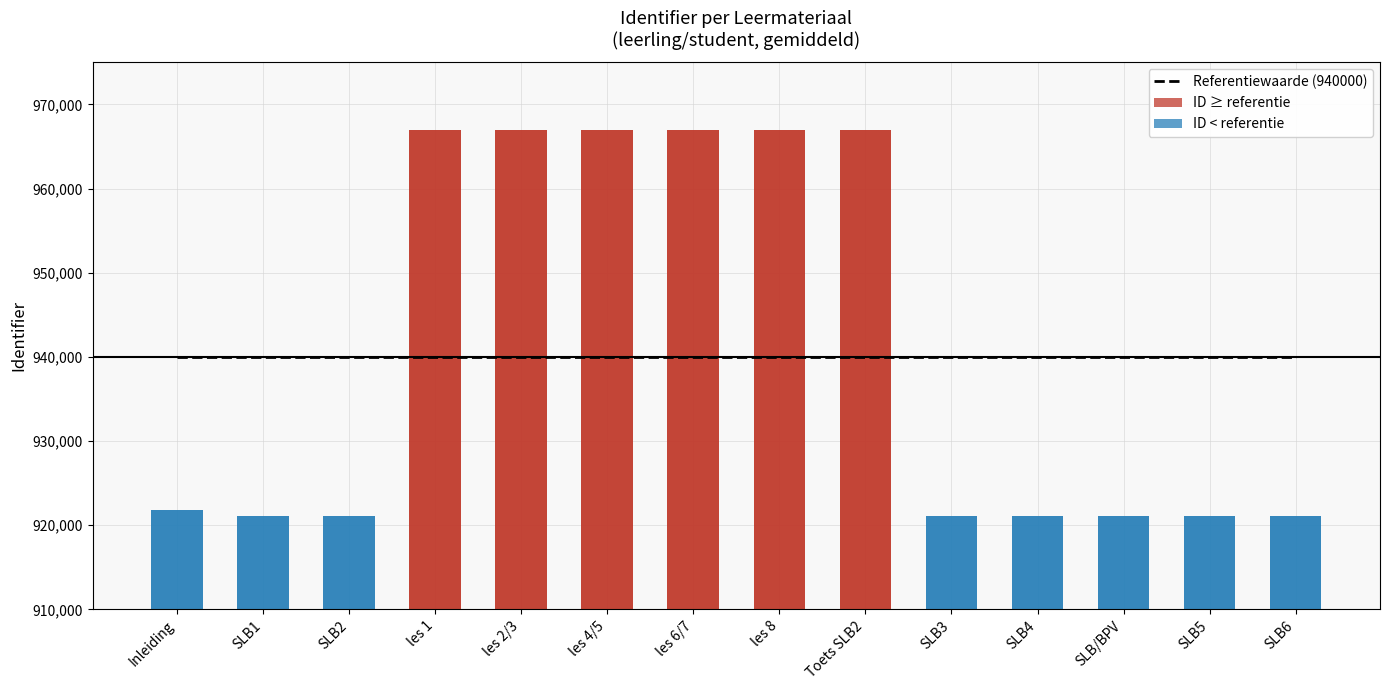

How many bars are there in total?

14